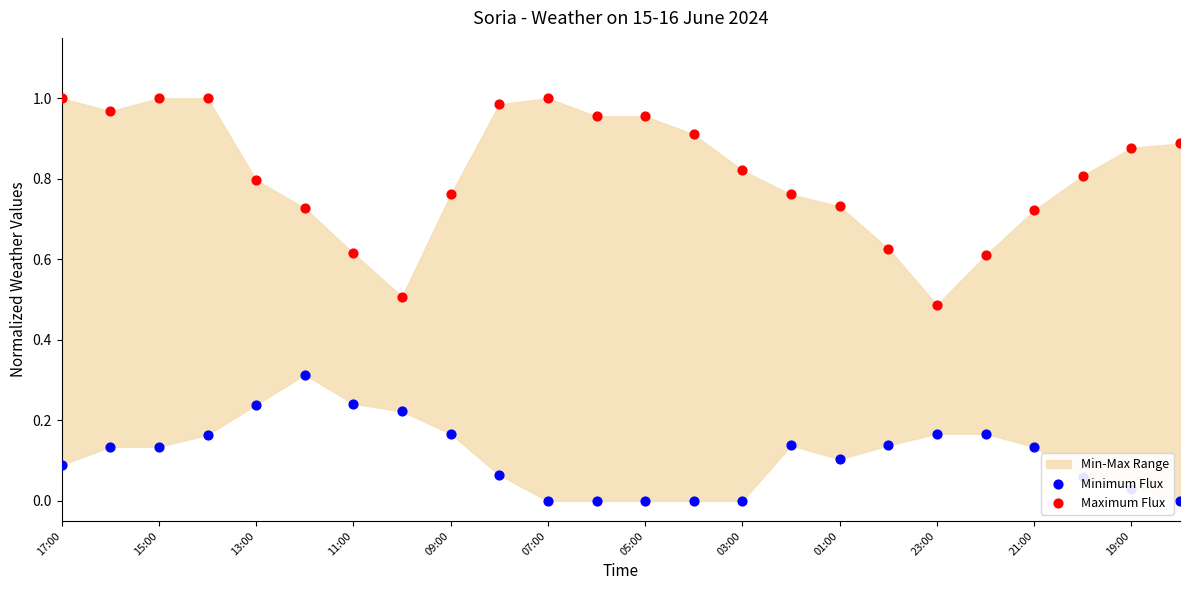

Is the value of Minimum Flux at 23:00 greater than the value of Maximum Flux at 22?

No